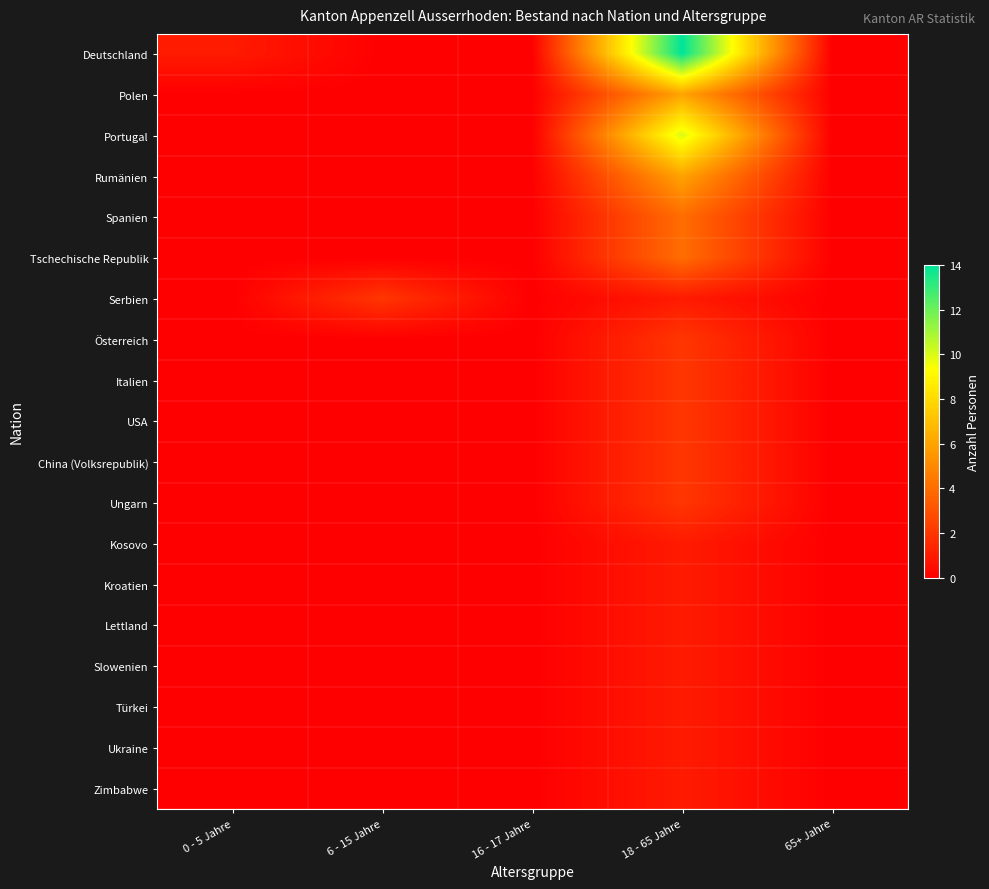

Which series has the widest spread of values?

Deutschland